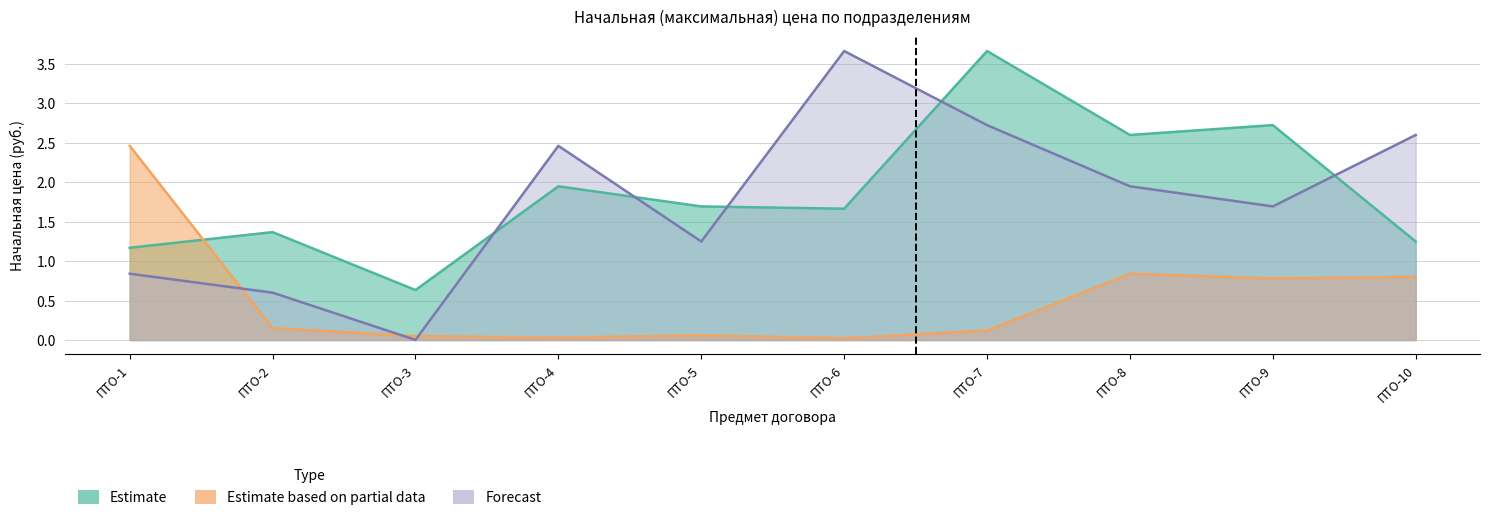

Is it true that Forecast equals 1.7 at ПТО-9?

True